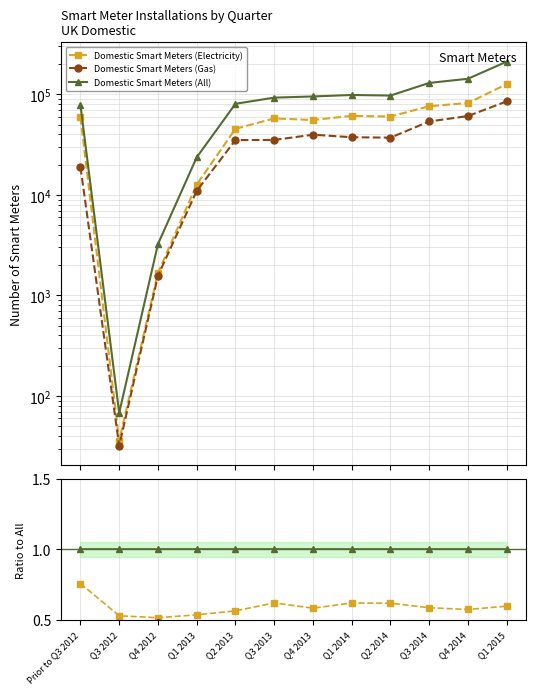

Count the number of data series in this chart.

3